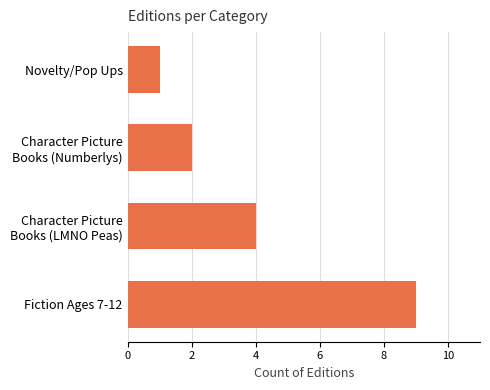

What is the maximum value shown in the chart?

9